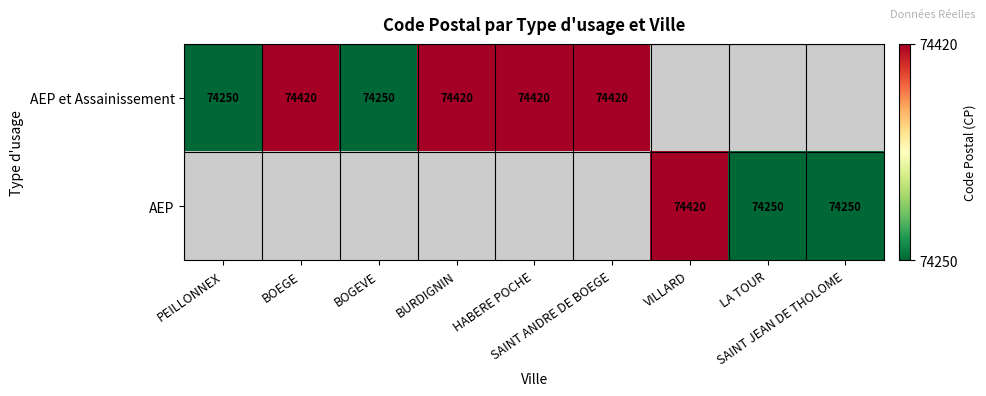

How many positive values does the AEP series have?

3